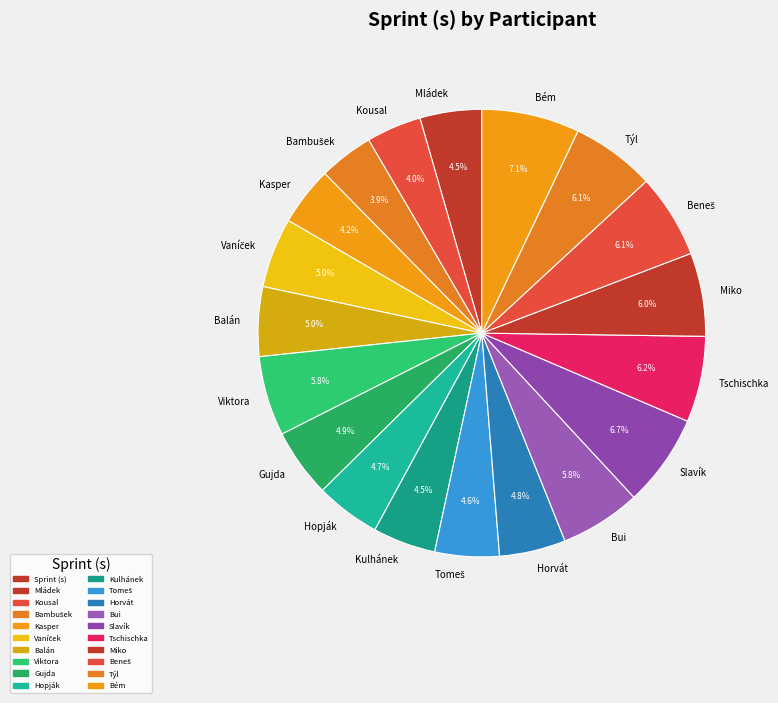

What is the ratio of the value at Gujda to the value at Horvát?

1.0